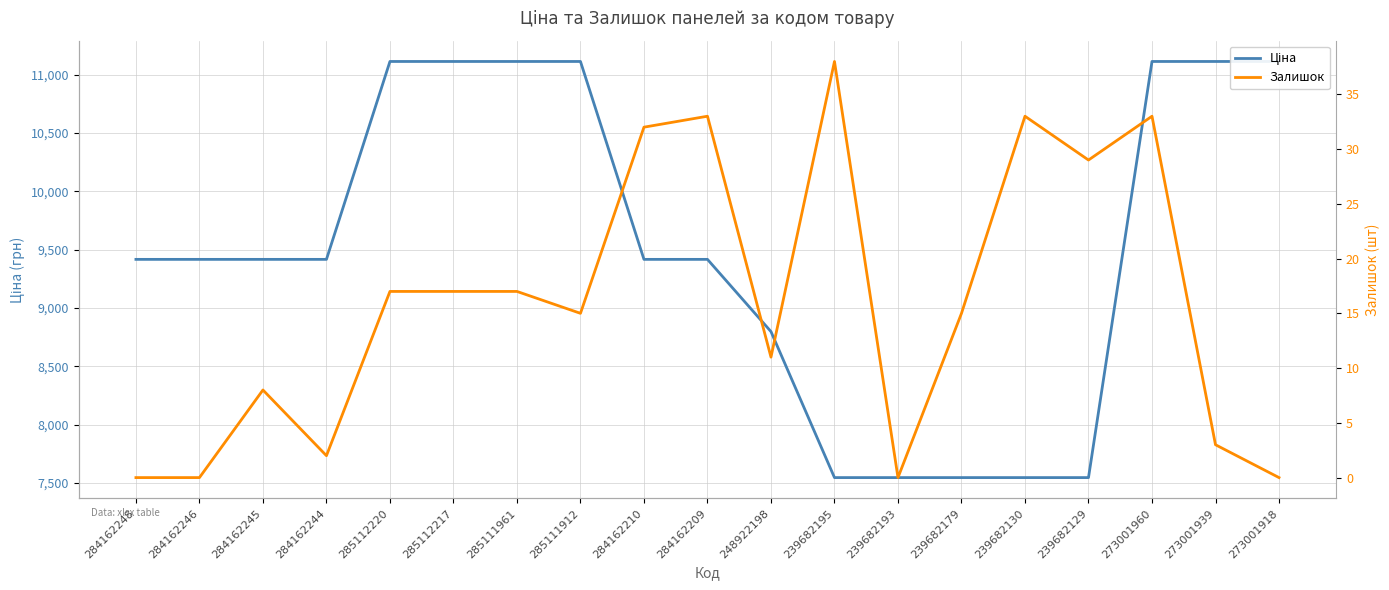

Is it true that Ціна equals 2713.1 at 239682195?

False